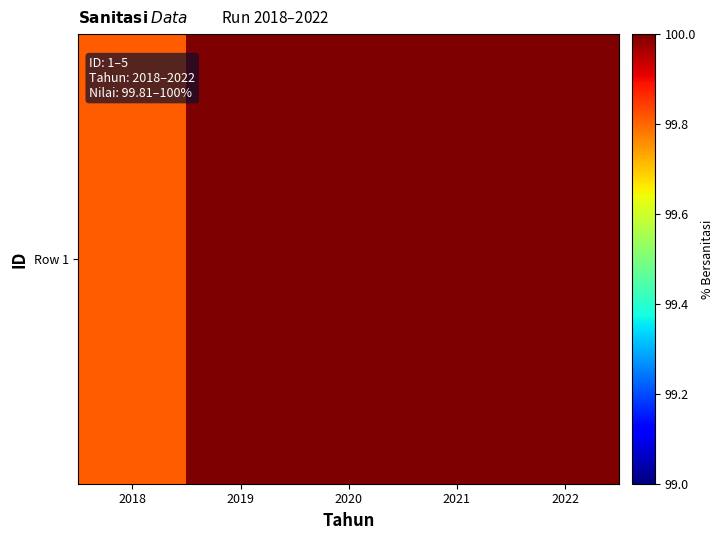

What is the average value?

100.0